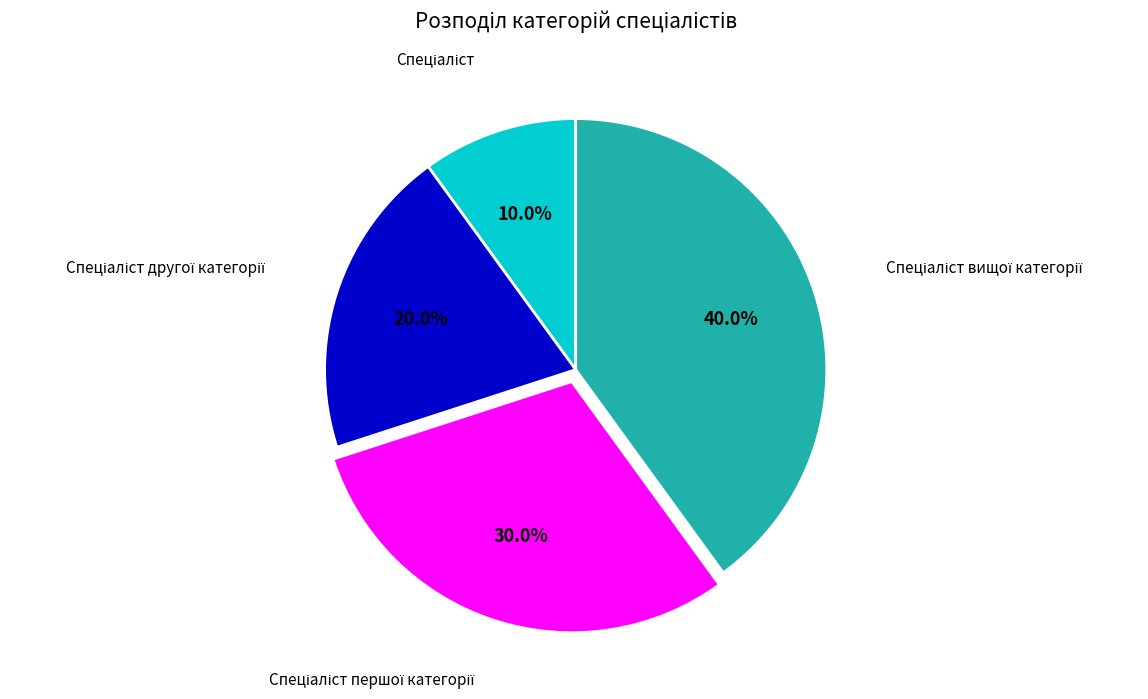

To the nearest percent, what is the average slice percentage?

25%